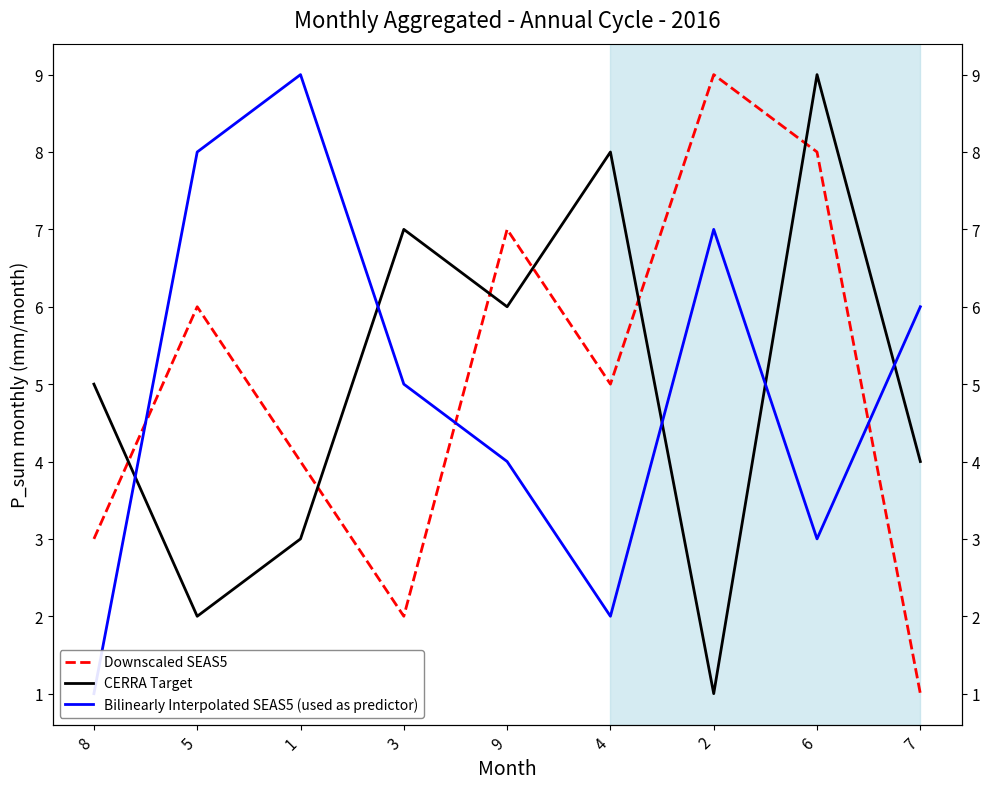

How many distinct data groups are displayed?

3